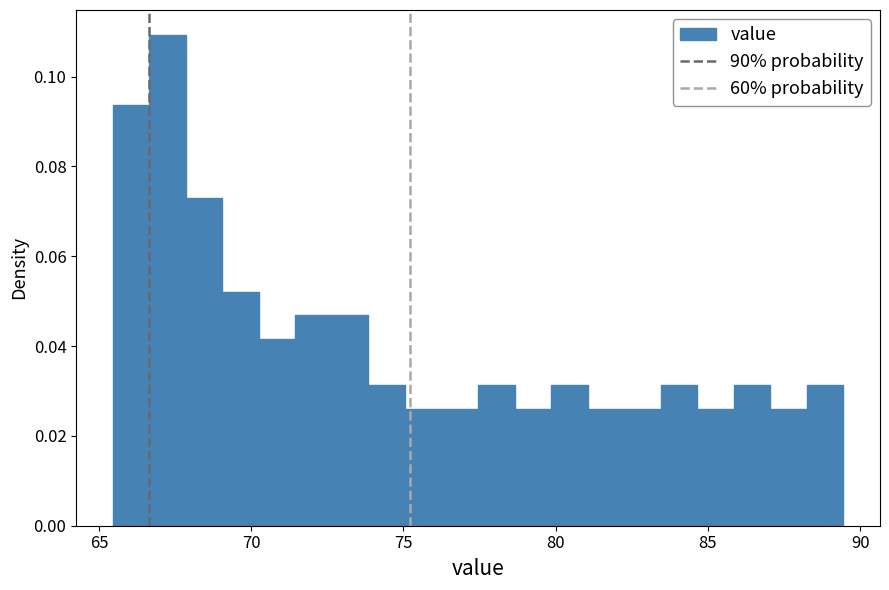

Read against the x-axis, roughly where is the centre of the tallest bar?

67.5